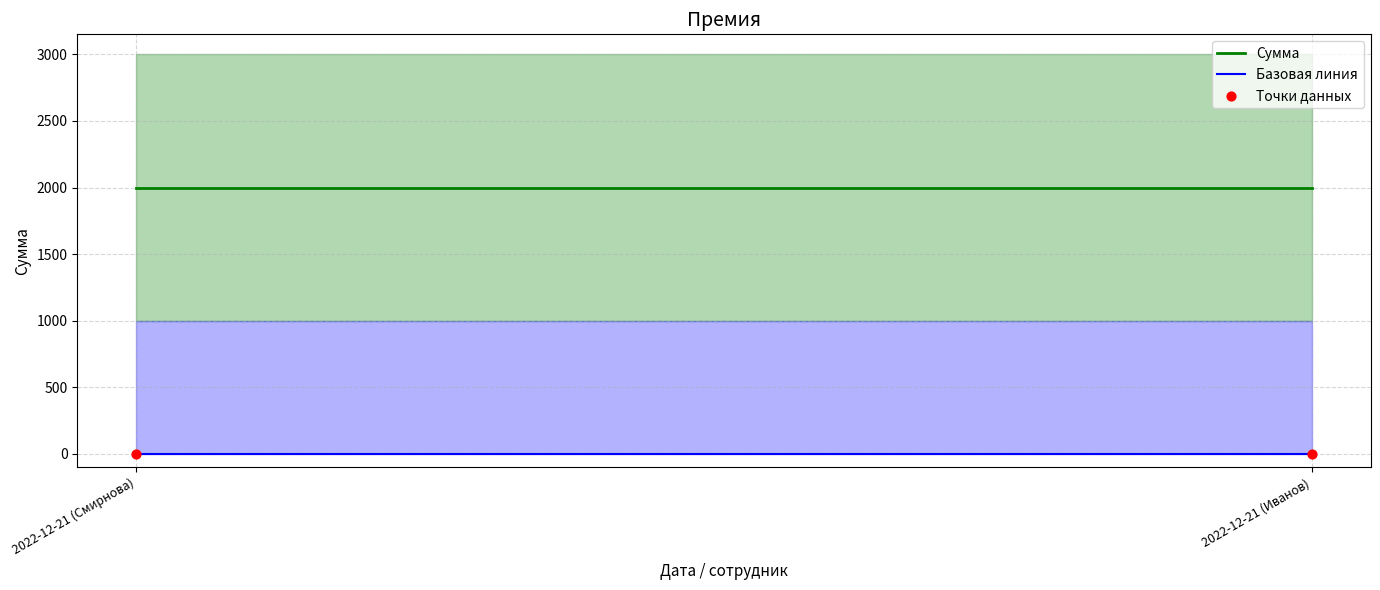

What are all the series names shown in the legend?

Сумма, Базовая линия, Точки данных